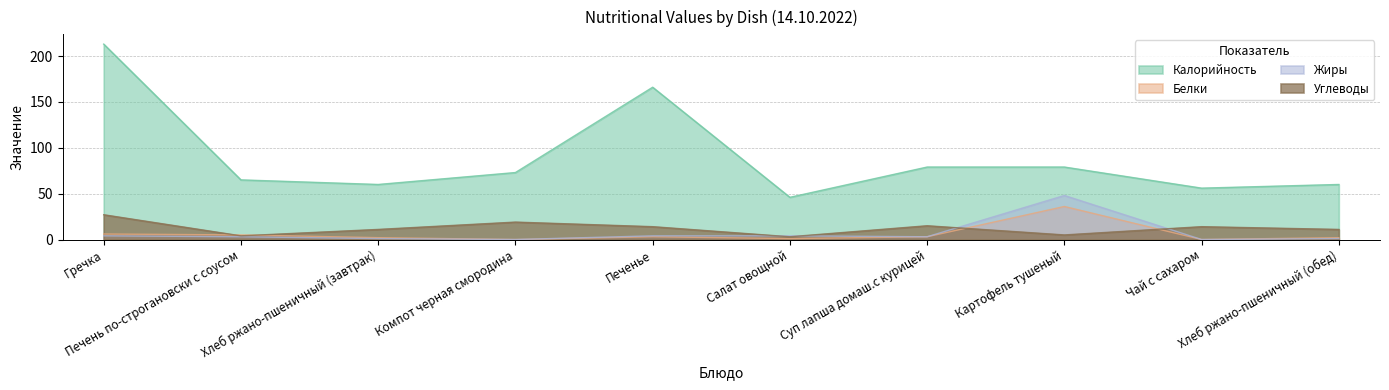

What is the average value of the Калорийность series?

90